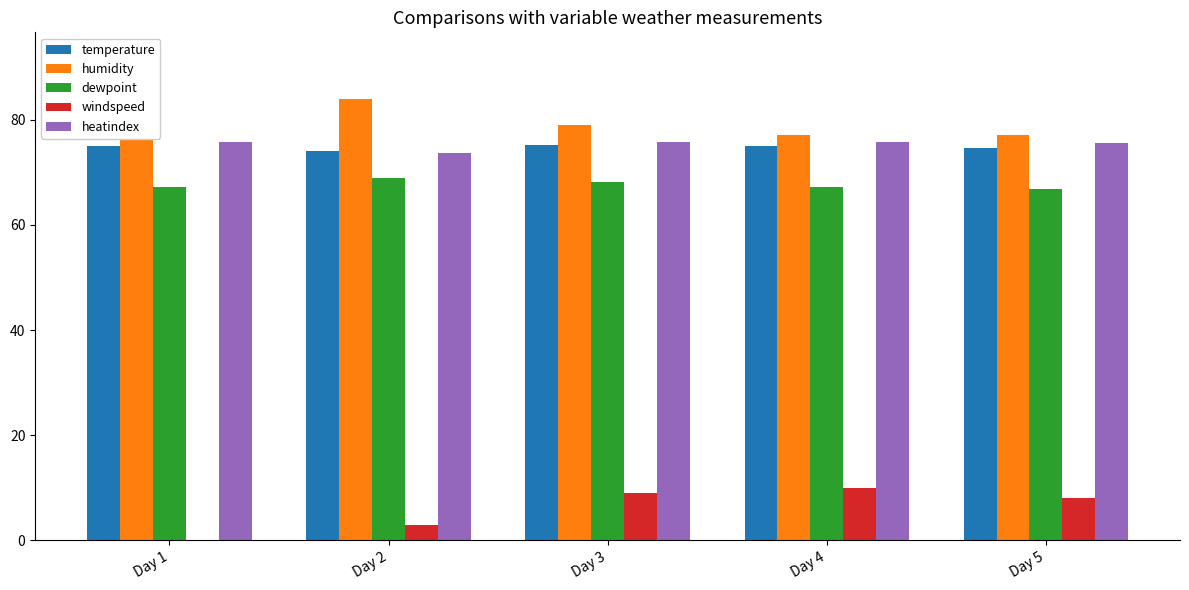

What is the average value of the heatindex series?

75.3